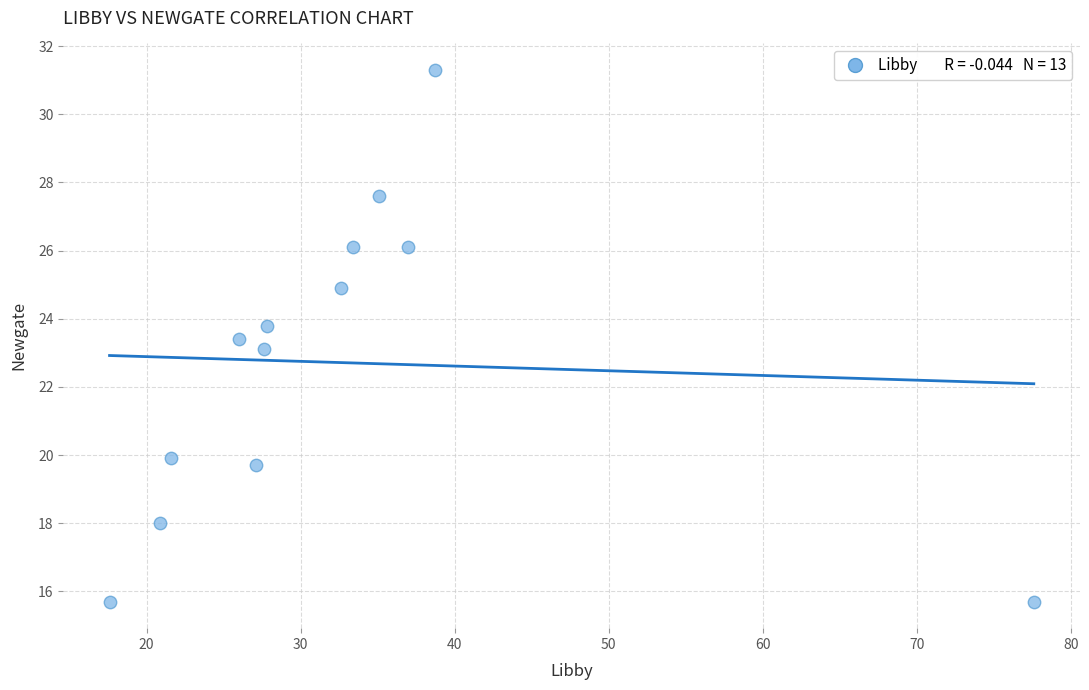

What is the range of Y values (max minus min)?

15.6